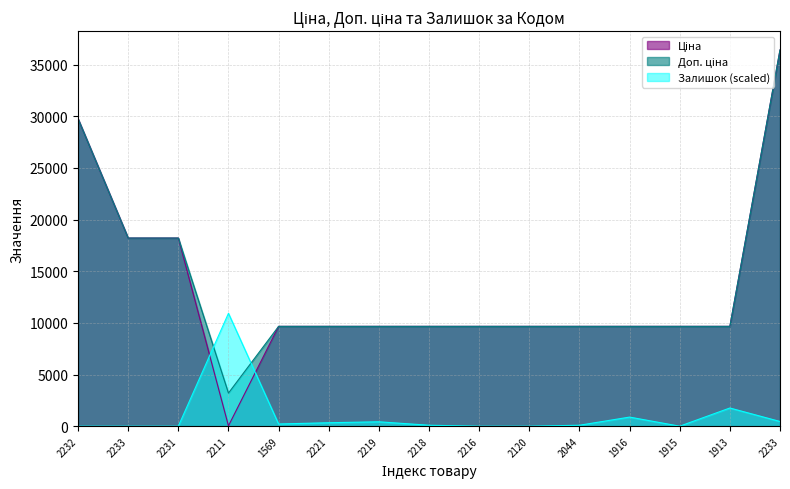

After their last crossing, which series has the higher values: Ціна or Залишок?

Ціна